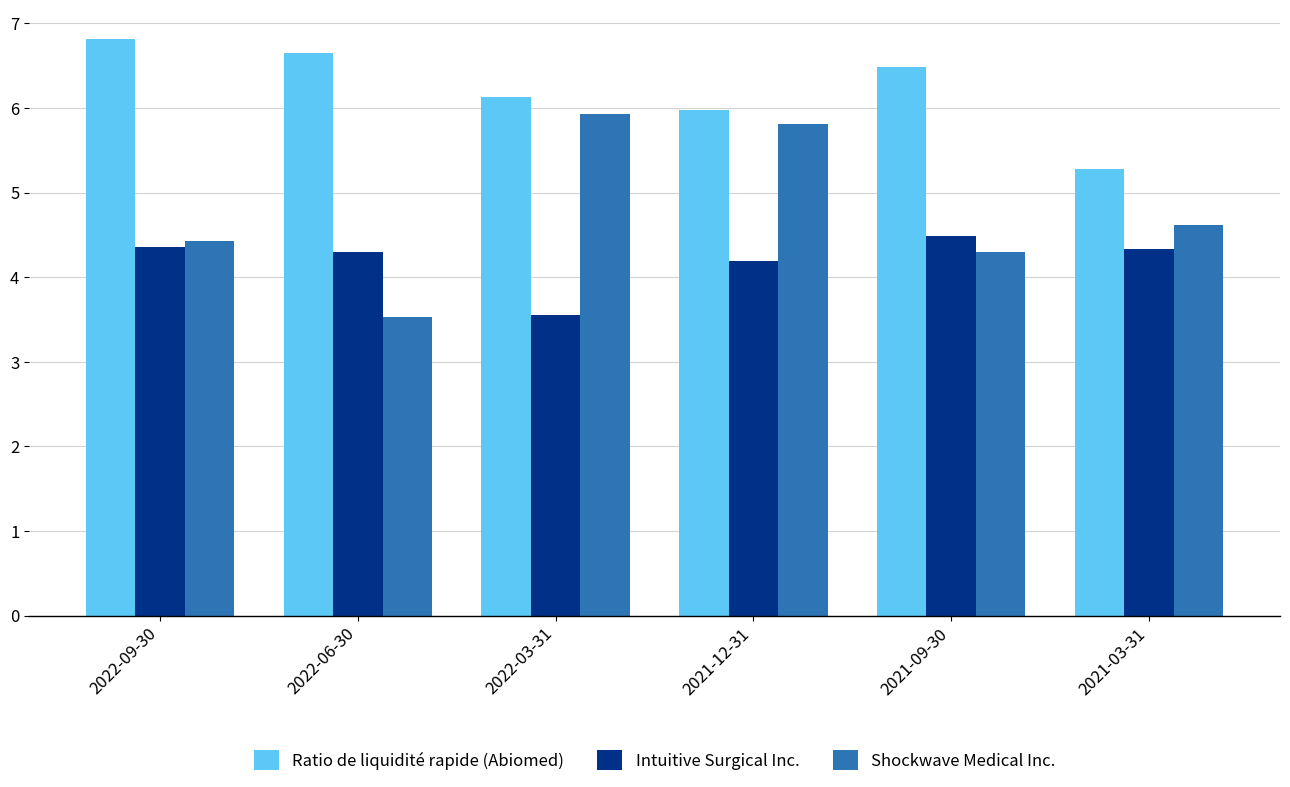

Where is Shockwave Medical Inc. nearest to the value 4?

2021-09-30